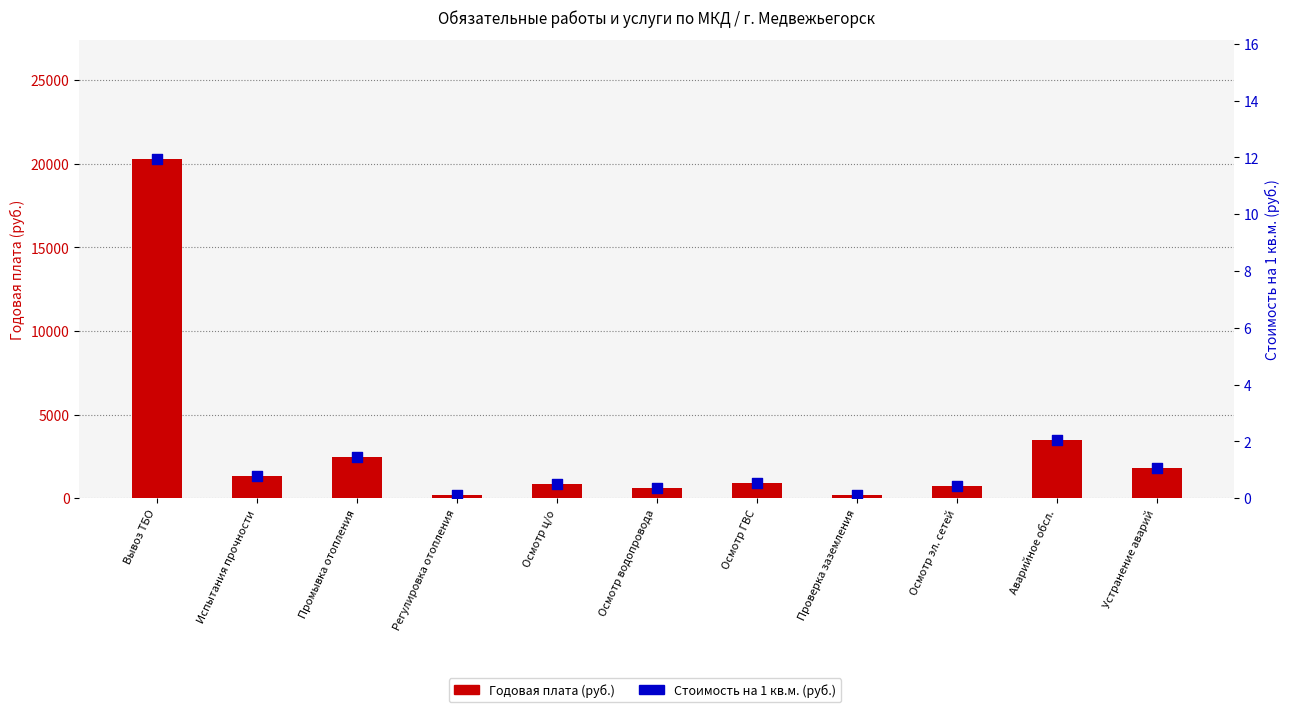

What is the total value across all series at Регулировка отопления?

220.9